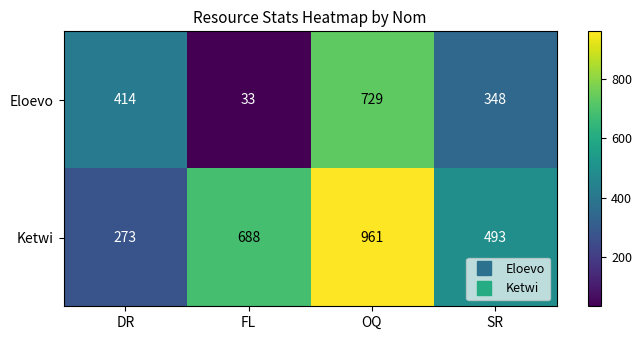

The Ketwi series shows 493 at SR. True or false?

True